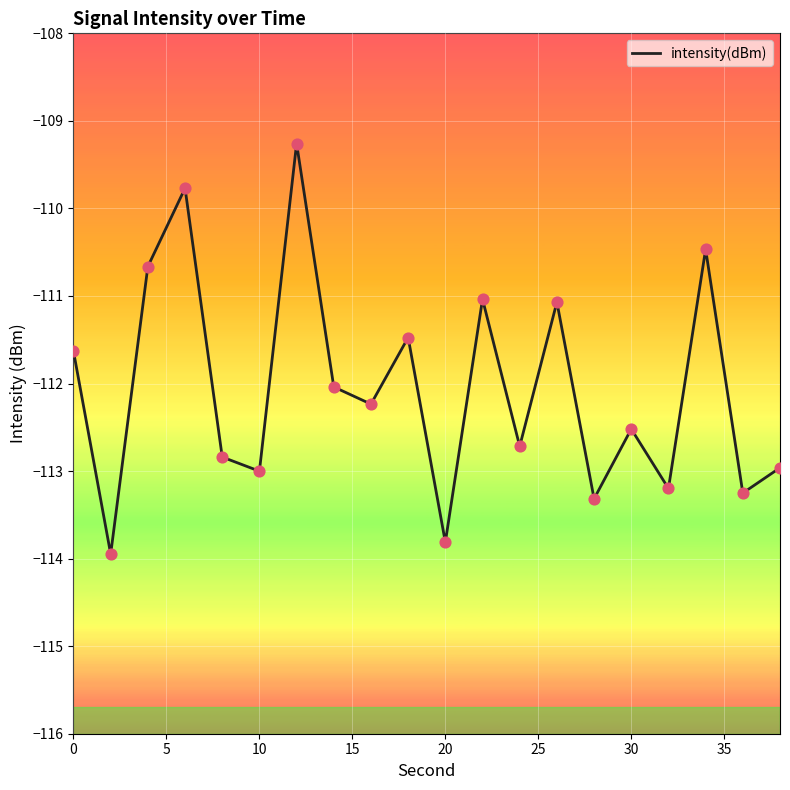

What is the difference between the maximum and minimum values?

4.7